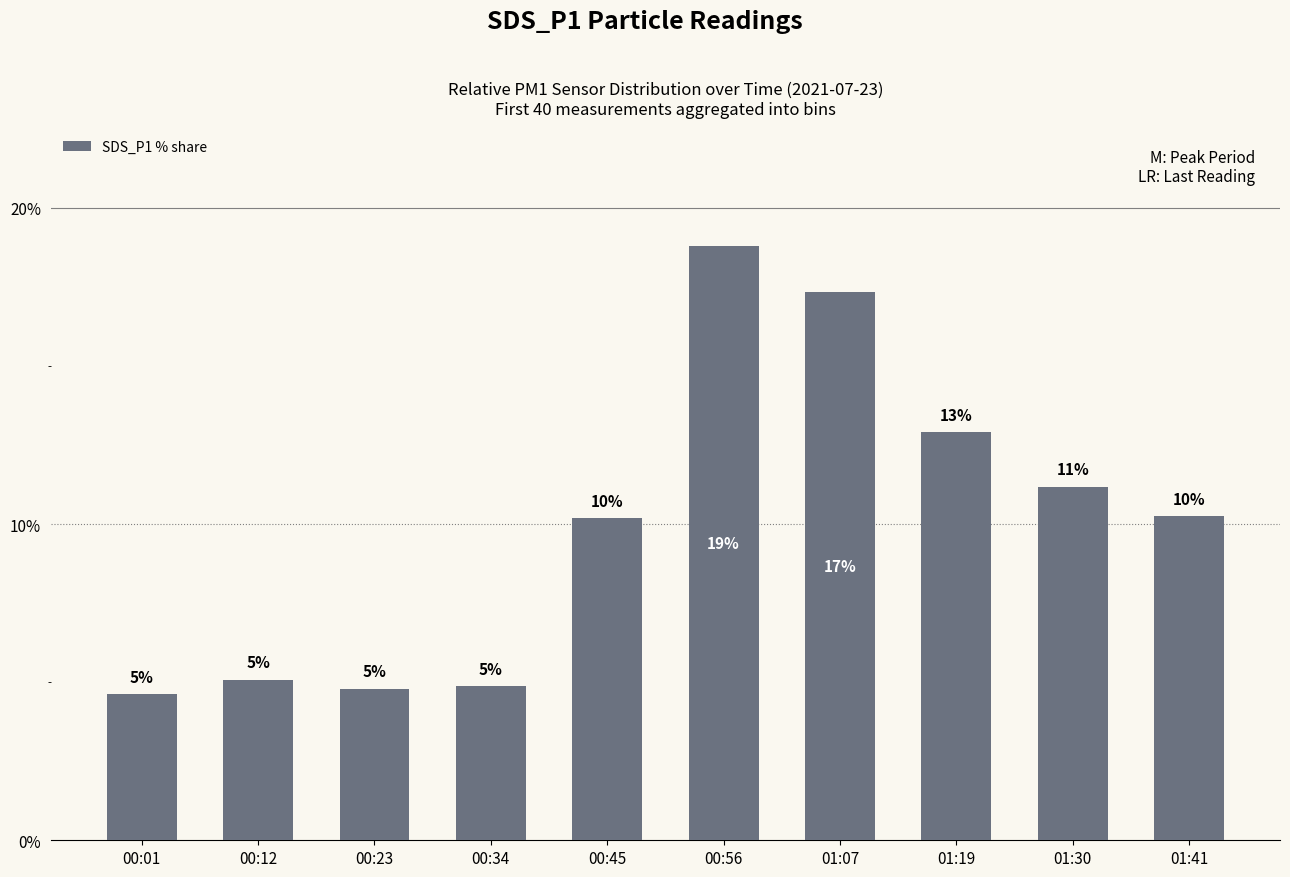

Reading left to right, transcribe all the data shown in this chart.

4.6	5.1	4.8	4.9	10.2	18.8	17.3	12.9	11.2	10.3